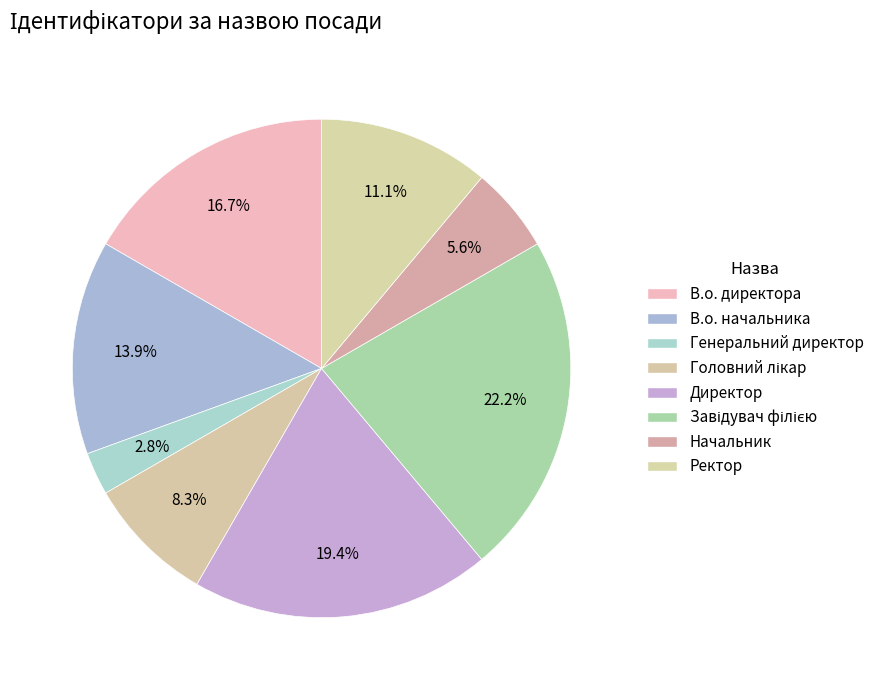

What is the change in value from Генеральний директор to Головний лікар?

+2